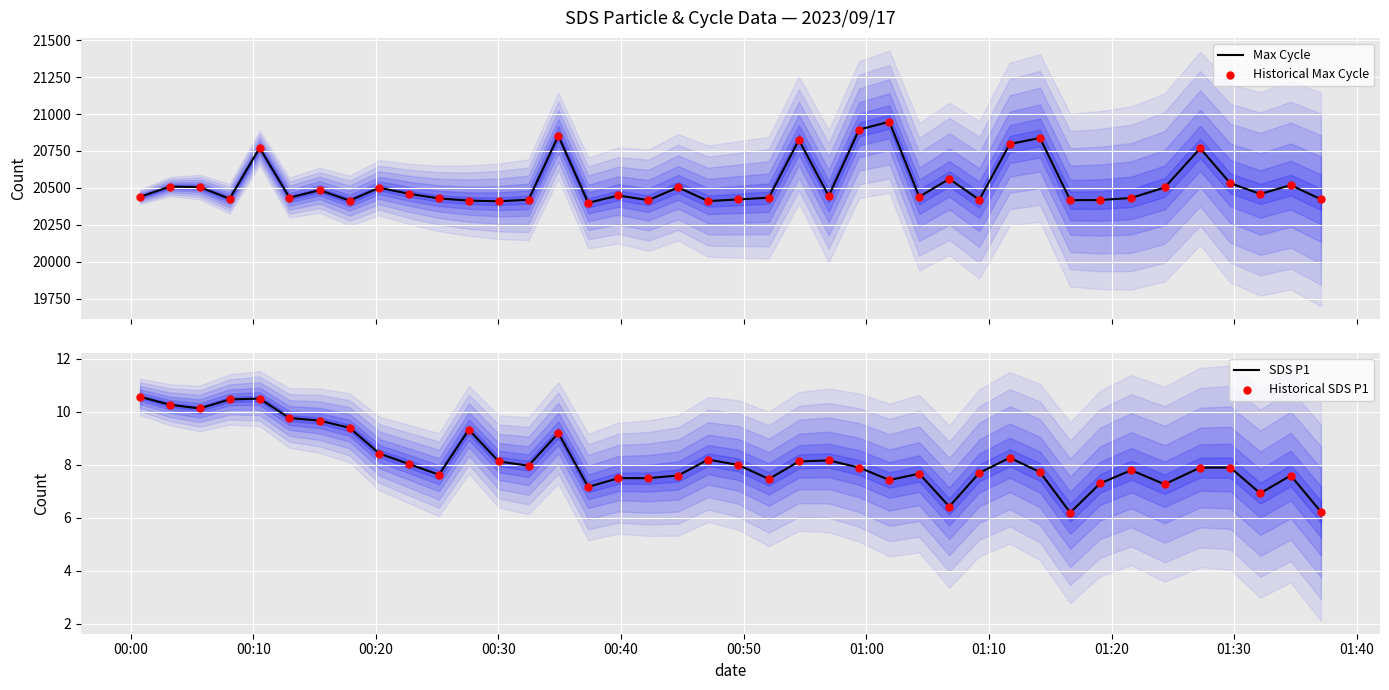

What is the minimum value for Max Cycle?

20399